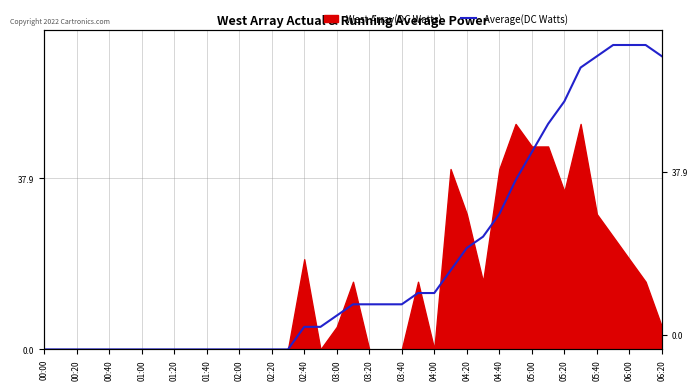

Reading left to right, extract all data points from this chart.

0.0	0.0	0.0	0.0	0.0	0.0	0.0	0.0	0.0	0.0	0.0	0.0	0.0	0.0	0.0	0.0	5.0	5.0	7.5	10.0	10.0	10.0	10.0	12.5	12.5	17.5	22.5	25.0	30.0	37.5	43.8	50.0	55.0	62.5	65.0	67.5	67.5	67.5	65.0